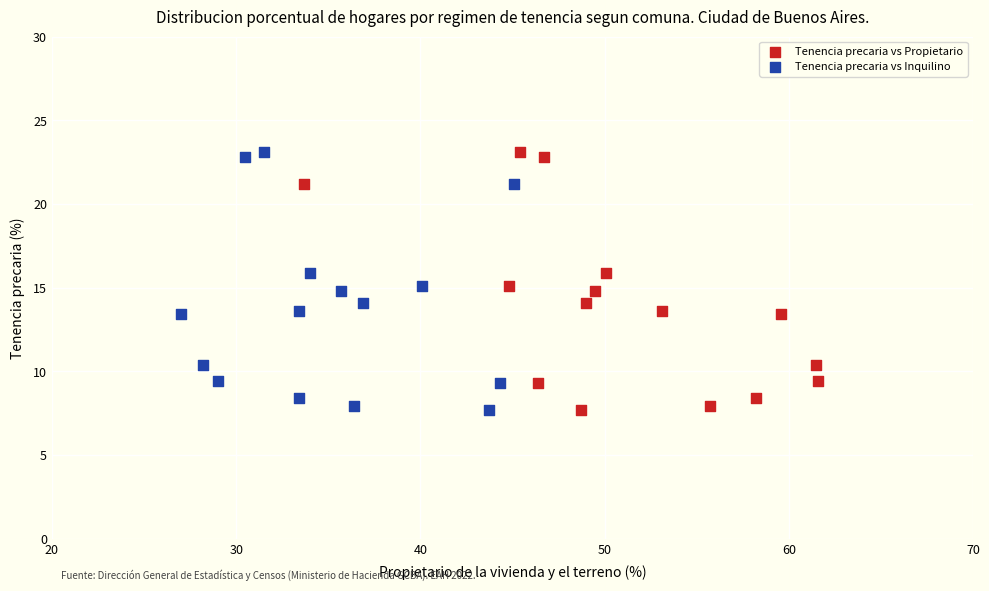

What are all the series names shown in the legend?

Tenencia precaria vs Propietario, Tenencia precaria vs Inquilino